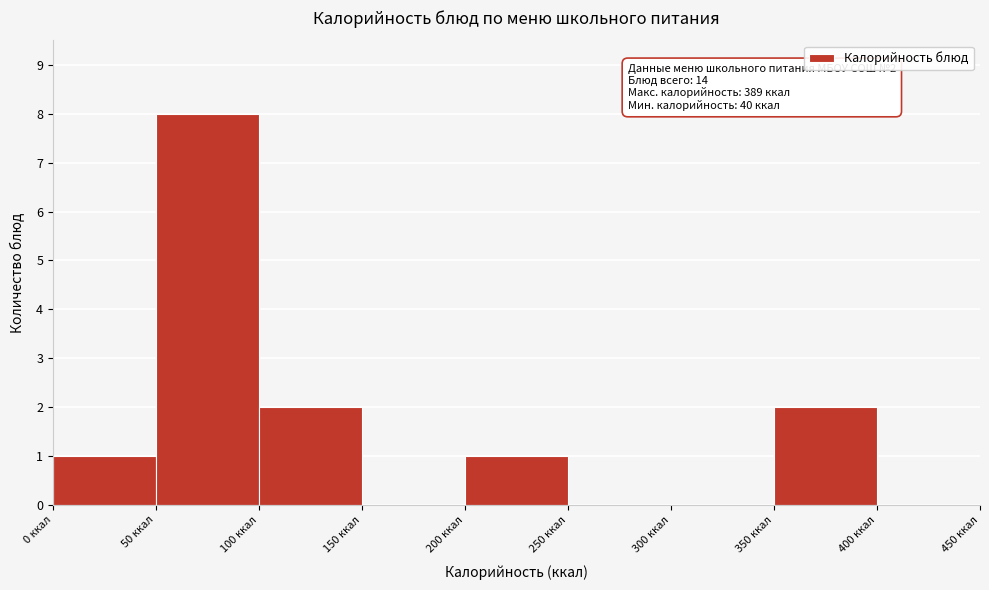

Over which range of the x-axis is the bar tallest?

50 to 100